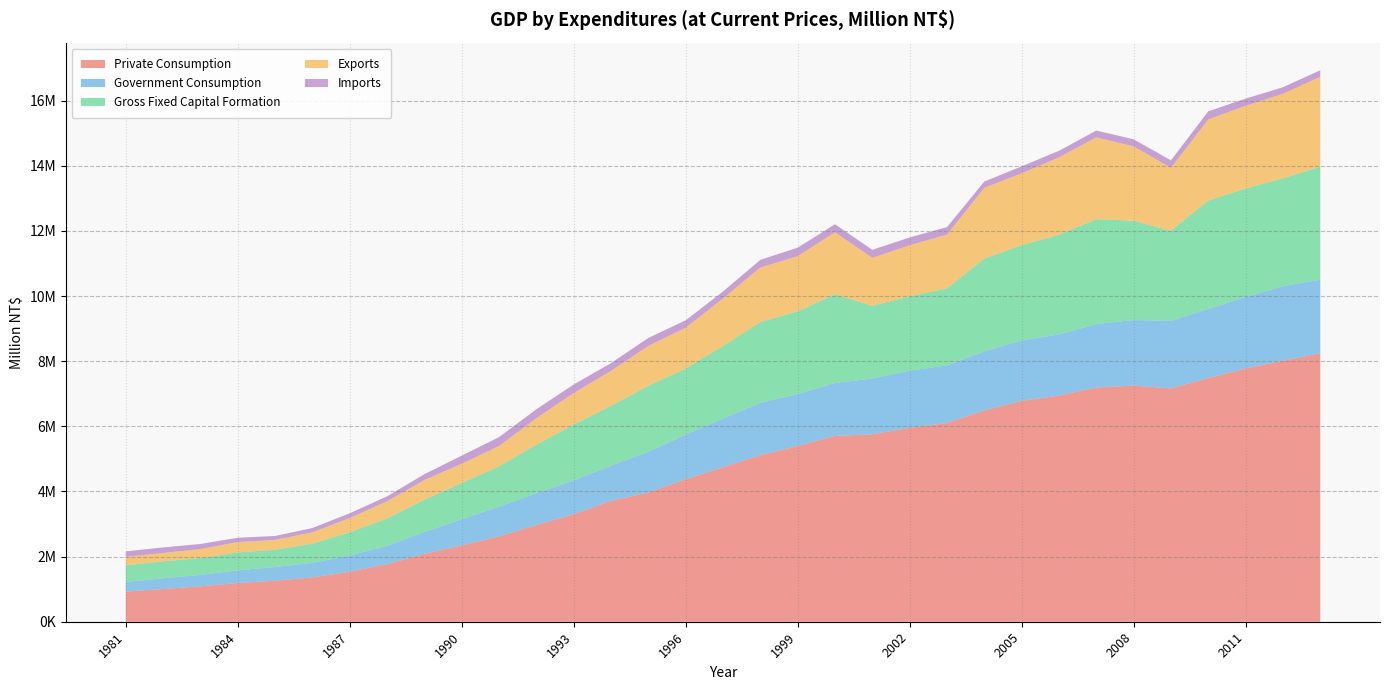

Reading right to left, list all the values displayed in this chart.

Private Consumption: 8242378	8015850	7774972	7481002	7162577	7250351	7191198	6942614	6780122	6488097	6098448	5952563	5755500	5705842	5393982	5116174	4742938	4372030	3969095	3714693	3301452	2969752	2621689	2341481	2085275	1768771	1535269	1362089	1258803	1187727	1085739	1004087	926401
Government Consumption: 2259221	2284488	2191998	2121653	2075673	2010818	1947925	1876400	1857470	1812161	1772076	1755670	1709953	1624793	1593739	1603733	1494258	1372009	1250017	1074417	1037107	976759	909282	806438	671147	559909	496236	442852	420605	390268	353179	329929	294426
Gross Fixed Capital Formation: 3465988	3313753	3333162	3330074	2763072	3049254	3219358	3062330	2922677	2851228	2362420	2281998	2234956	2718886	2542407	2479166	2229399	2030515	2025079	1840862	1713213	1489340	1237055	1109144	990079	843082	713899	592881	528723	548398	518326	519462	512534
Exports: 2763424	2592951	2540188	2487462	1933170	2284011	2511530	2375753	2206907	2170786	1652309	1569665	1471600	1907415	1693809	1676594	1456414	1252471	1225112	1072770	970380	812386	629013	595295	603528	526329	439376	346688	304881	319676	275176	256663	260192
Imports: 200214	202351	219285	249509	230648	217239	209647	200269	213435	192566	230767	237524	246328	246161	260038	234182	215437	226550	244130	236182	261222	275131	270977	247266	179942	150126	145711	132189	119842	132500	154770	171031	166310